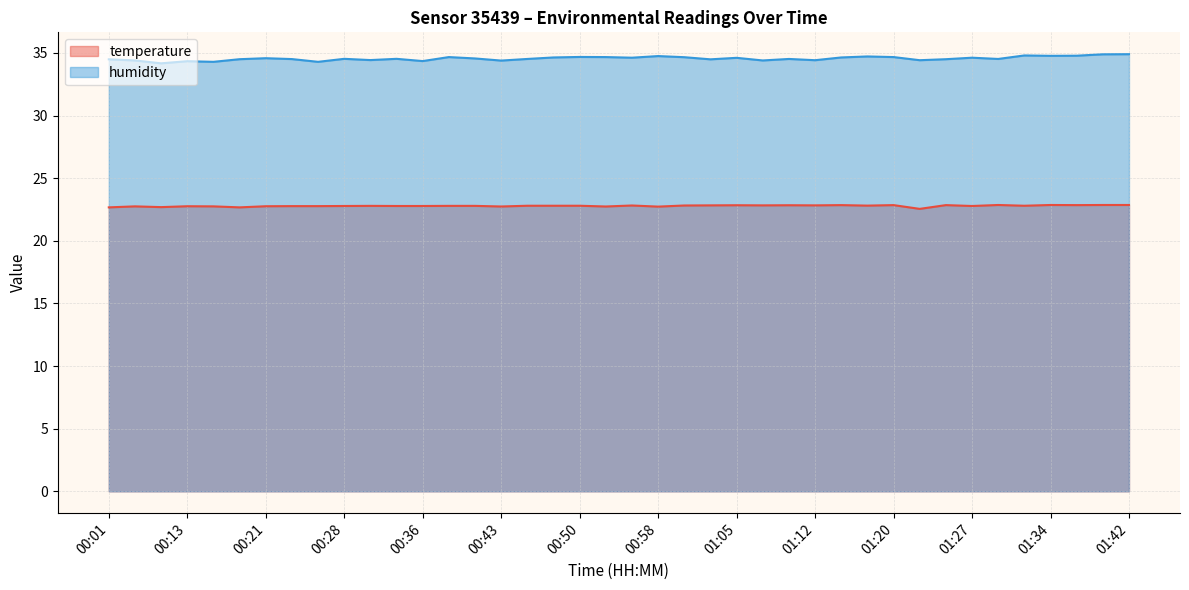

What is the difference between the maximum and second lowest values in the temperature series?

0.2